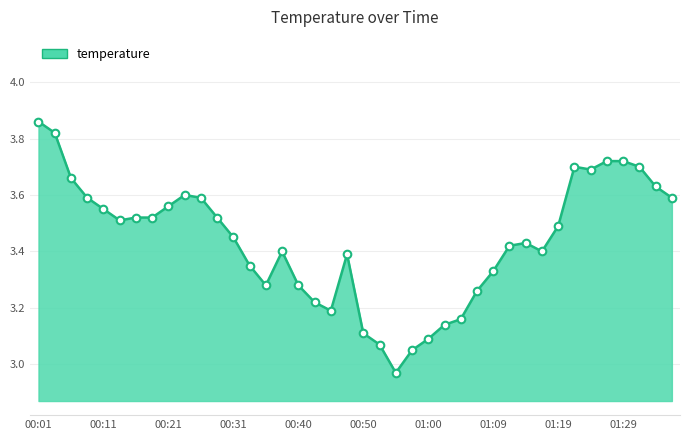

What is the difference between the maximum and minimum values?

0.9